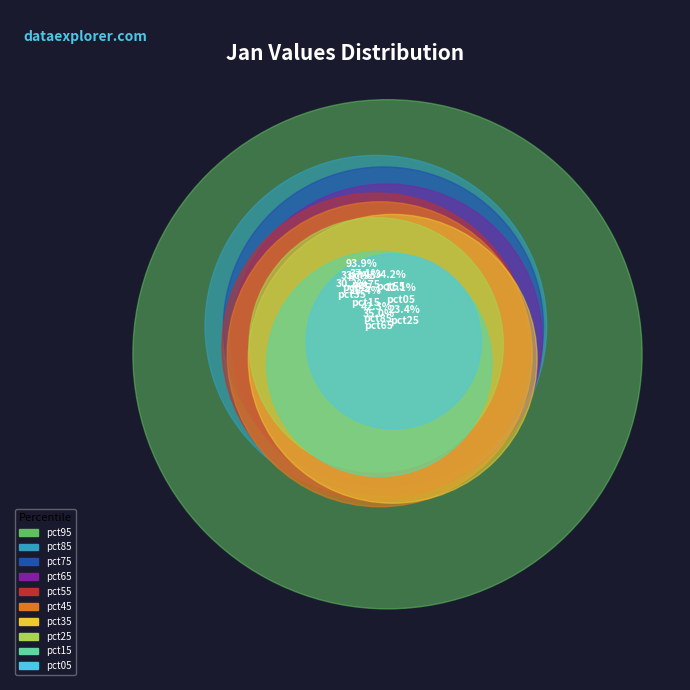

Count the number of slices in the pie.

10